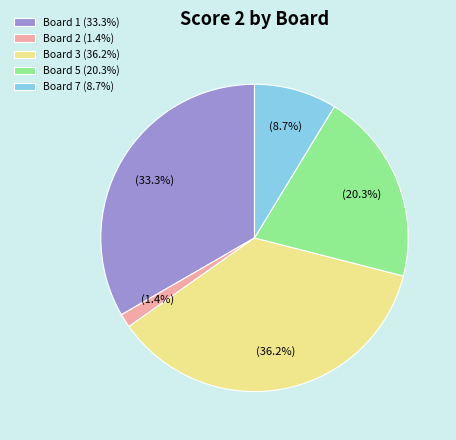

Is there a majority slice in this chart?

No